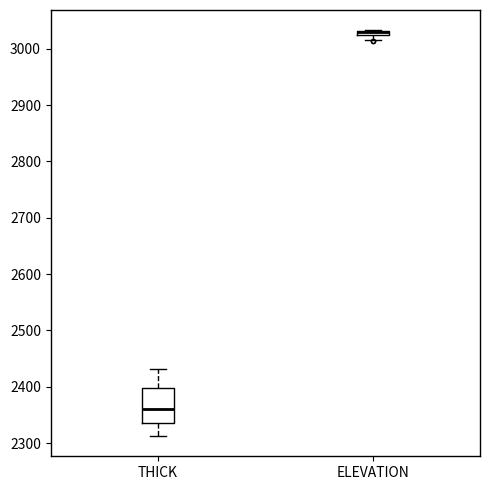

Where does the upper whisker of the box for THICK end on the y-axis? The values are not printed on the chart, so give them approximately, as read against the axis.

2430